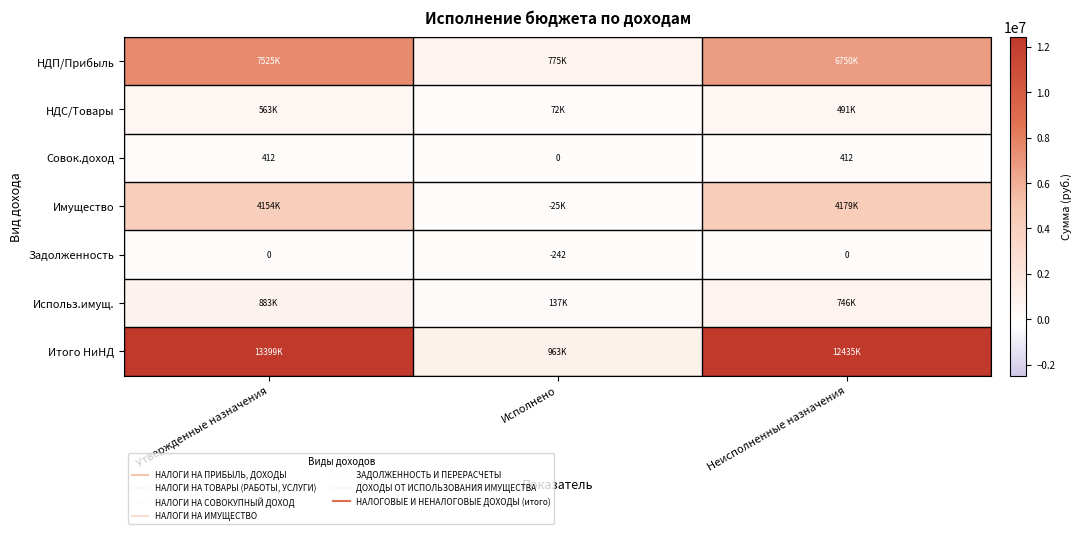

At which label is Использ.имущ. closest to 510029?

Неисполненные назначения